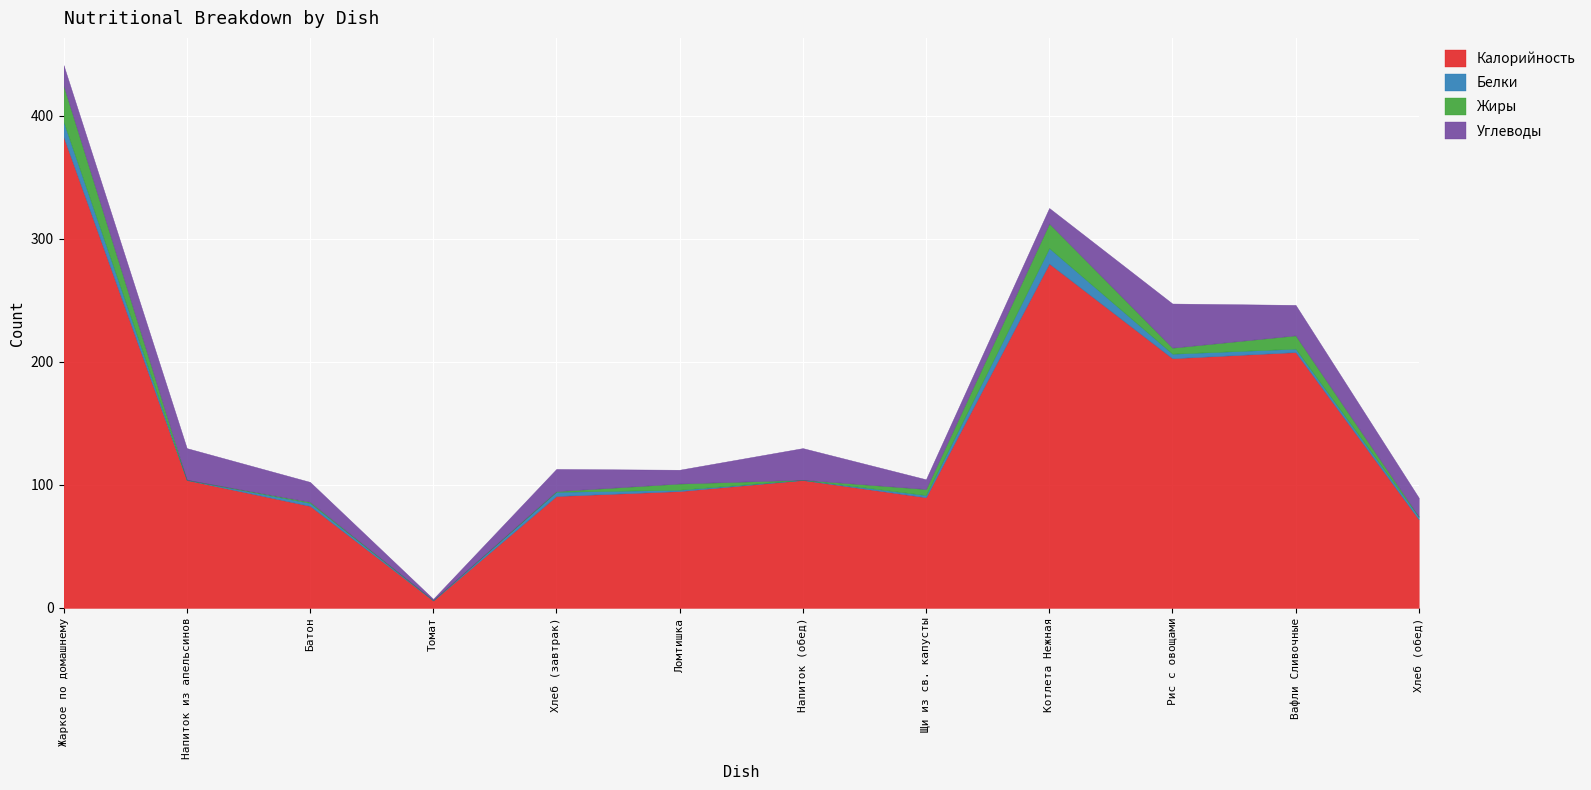

Reading left to right, list all the values displayed in this chart.

Калорийность: Жаркое по домашнему=383.0	Напиток из апельсинов=104.0	Батон=83.0	Томат=6.0	Хлеб (завтрак)=91.0	Ломтишка=95.0	Напиток (обед)=104.0	Щи из св. капусты=90.0	Котлета Нежная=280.0	Рис с овощами=203.0	Вафли Сливочные=208.0	Хлеб (обед)=72.0
Белки: Жаркое по домашнему=12.3	Напиток из апельсинов=0.2	Батон=2.4	Томат=0.3	Хлеб (завтрак)=3.4	Ломтишка=1.1	Напиток (обед)=0.2	Щи из св. капусты=1.8	Котлета Нежная=12.6	Рис с овощами=3.7	Вафли Сливочные=2.8	Хлеб (обед)=2.1
Жиры: Жаркое по домашнему=29.5	Напиток из апельсинов=0.0	Батон=0.9	Томат=0.0	Хлеб (завтрак)=0.5	Ломтишка=5.1	Напиток (обед)=0.0	Щи из св. капусты=5.0	Котлета Нежная=20.0	Рис с овощами=4.9	Вафли Сливочные=10.8	Хлеб (обед)=0.3
Углеводы: Жаркое по домашнему=16.6	Напиток из апельсинов=25.7	Батон=16.2	Томат=1.1	Хлеб (завтрак)=18.1	Ломтишка=11.2	Напиток (обед)=25.7	Щи из св. капусты=7.9	Котлета Нежная=12.6	Рис с овощами=35.9	Вафли Сливочные=24.8	Хлеб (обед)=15.2